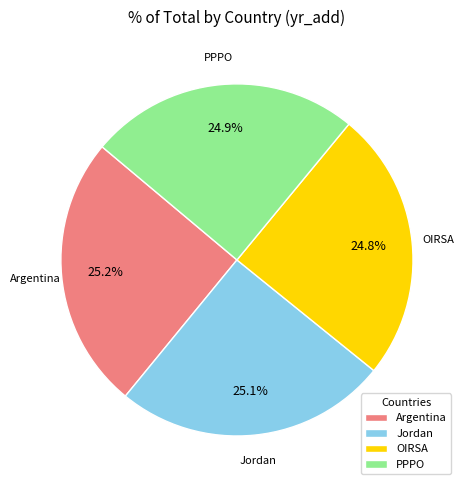

How many slices are in this pie chart?

4